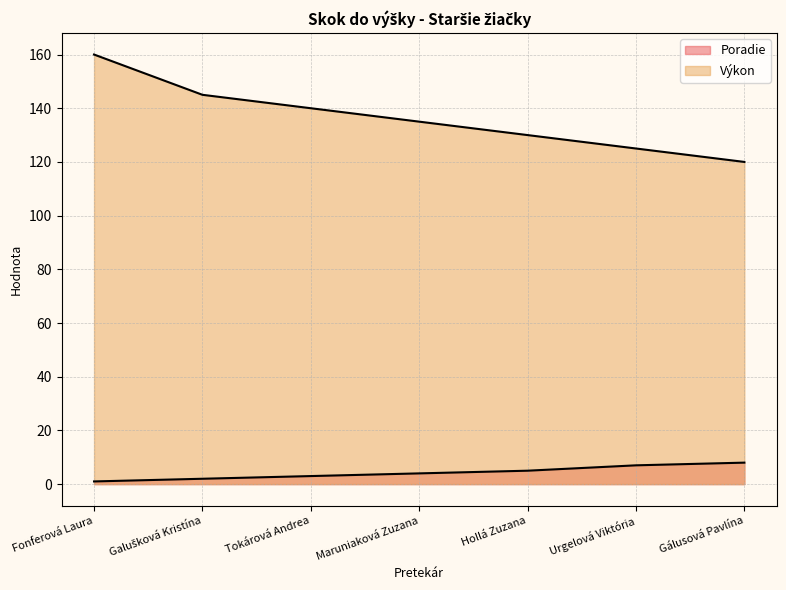

How many lines are shown in the chart?

2